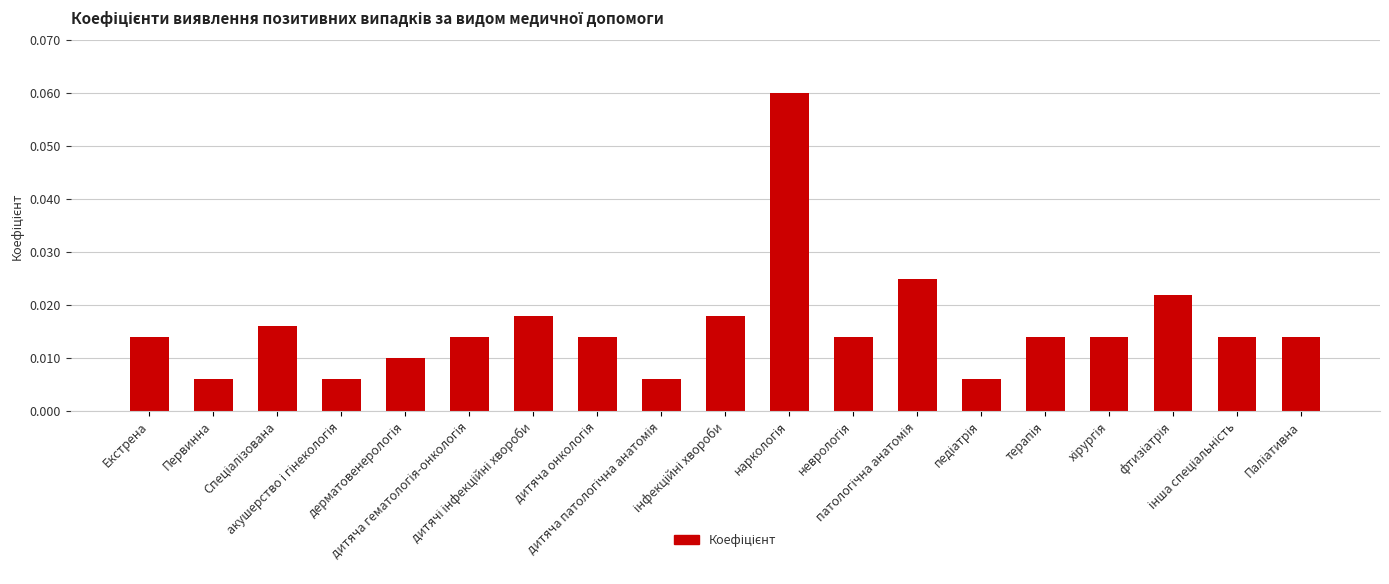

What is the sum of all values?

0.3